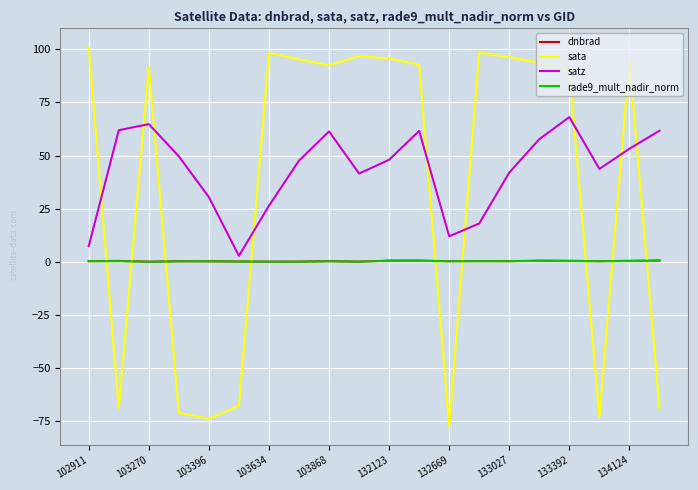

What is the sum of all sata values?

736.0